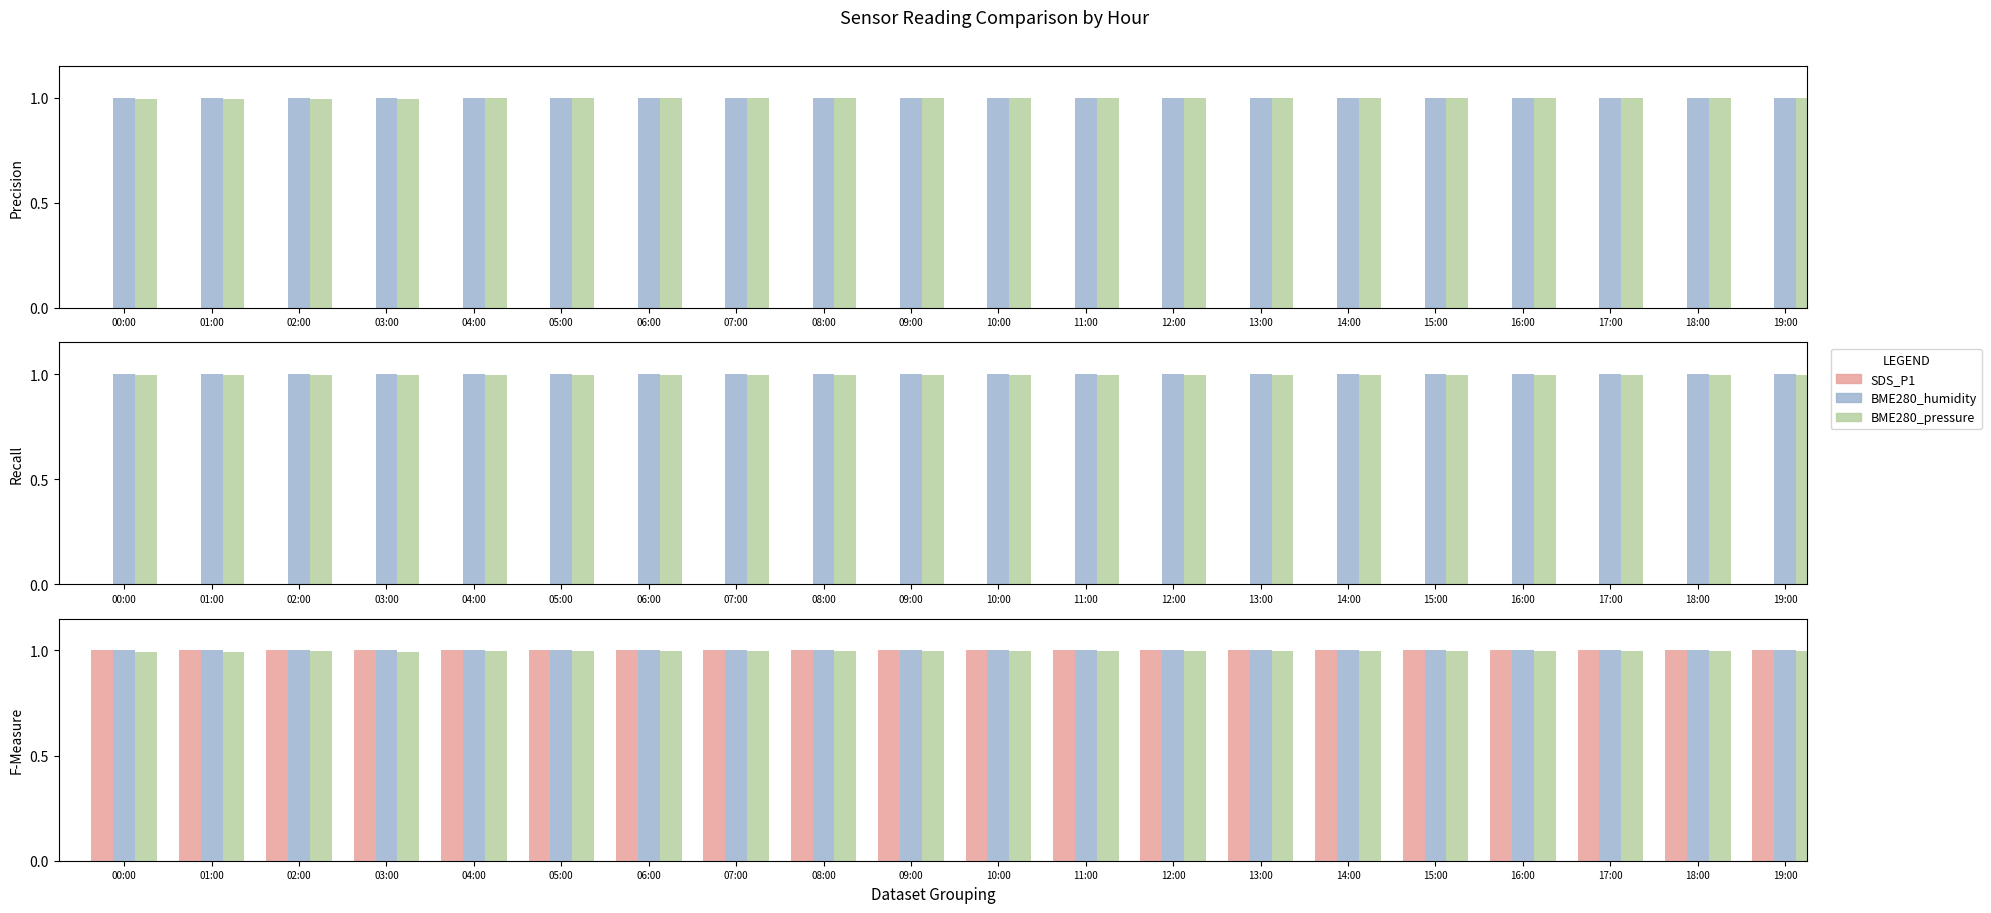

At which label is BME280_humidity closest to 1?

00:00